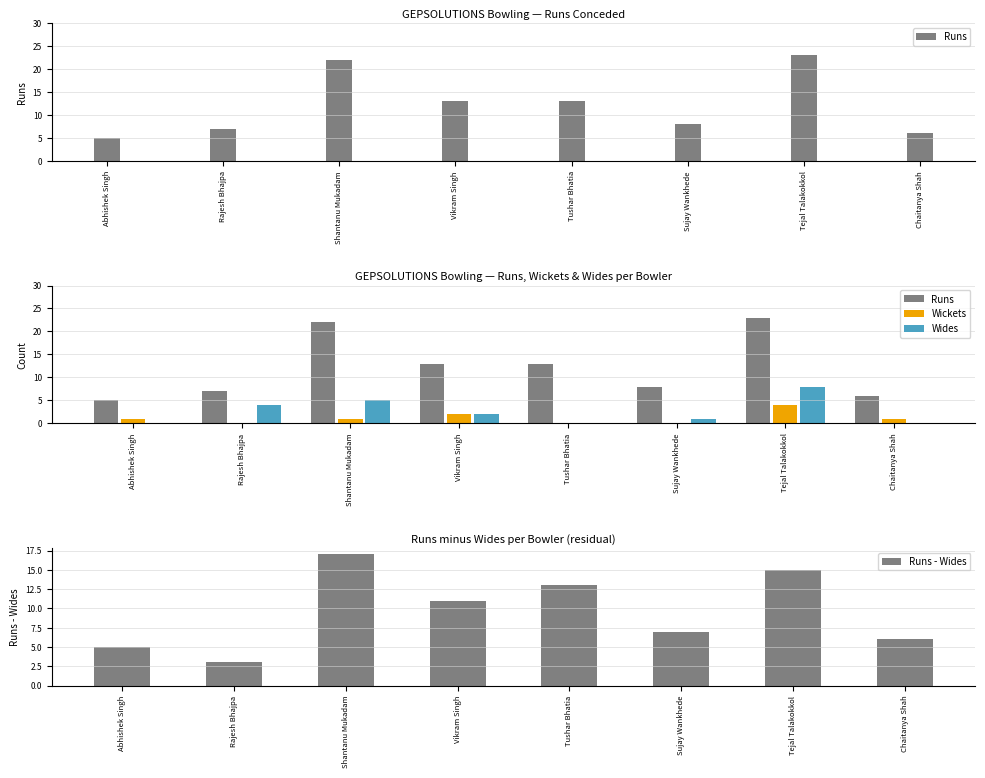

What is the sum of all Runs values?

97